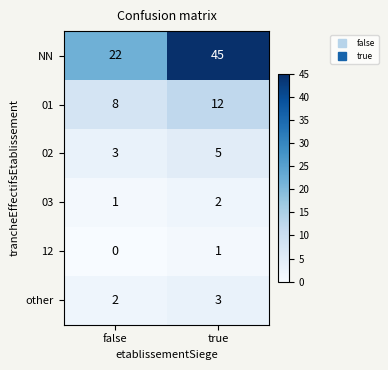

At which category does the chart reach its peak across all series?

true